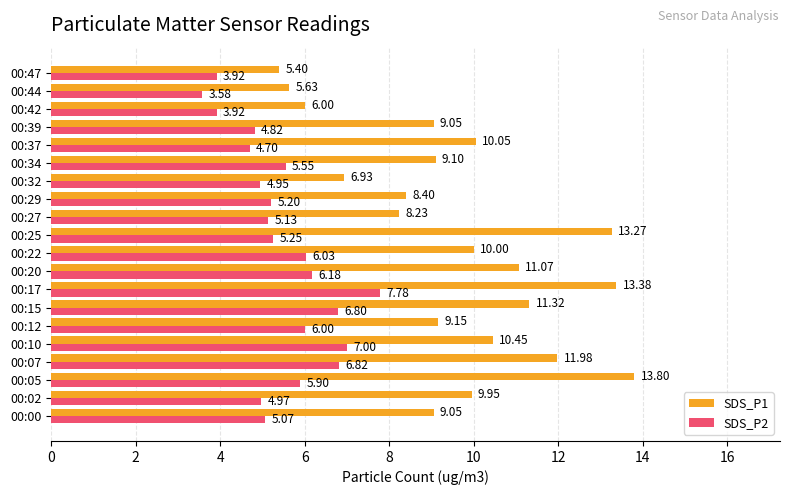

What is the difference between the maximum and minimum values in the SDS_P1 series?

8.4